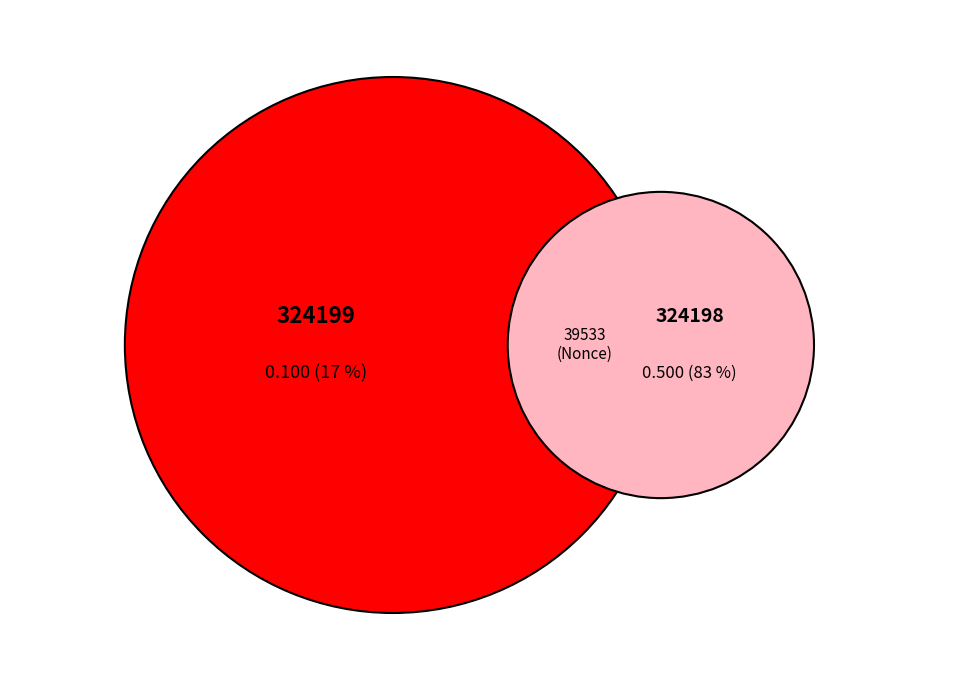

Do 324198 and 324199 together represent more than half of the pie?

Yes